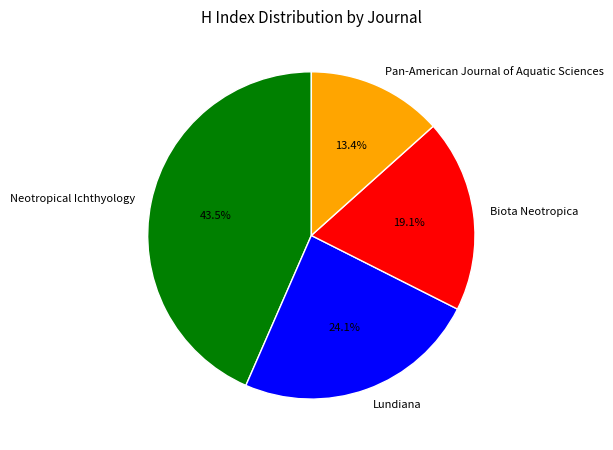

Combined, do Lundiana and Neotropical Ichthyology account for over 50%?

Yes